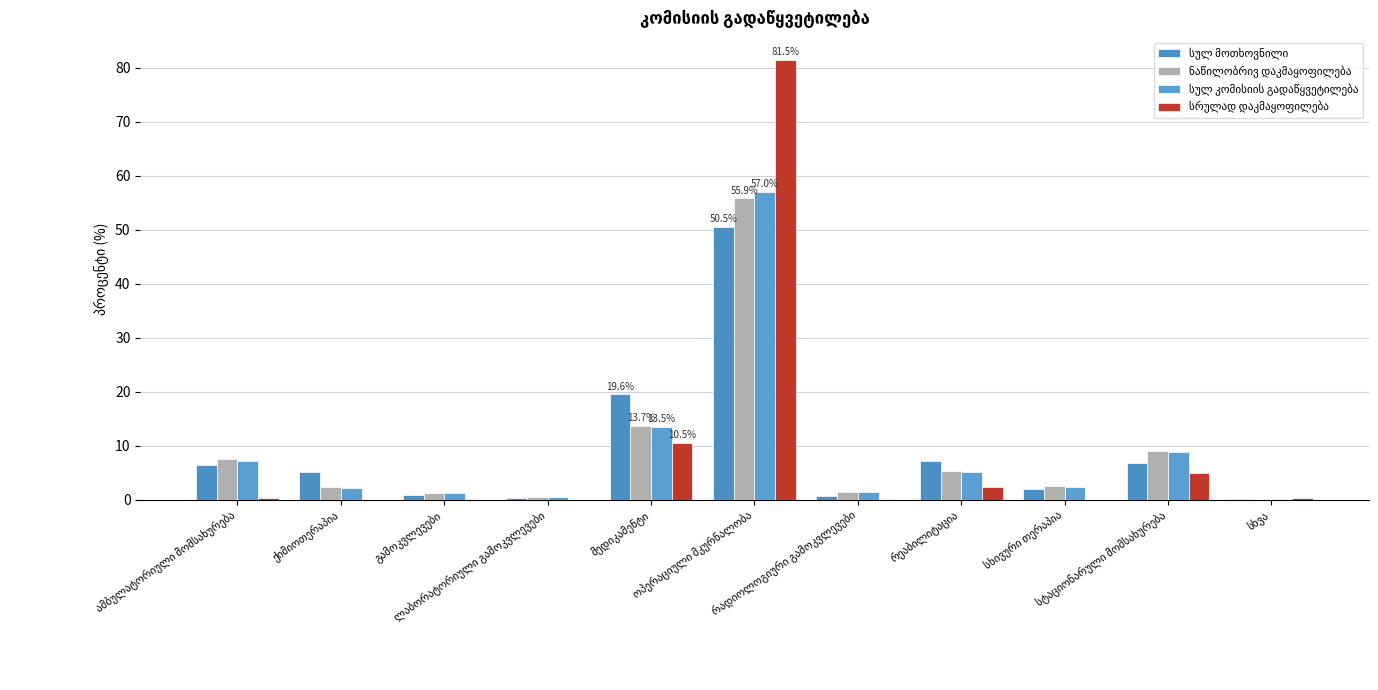

True or false: სრულად დაკმაყოფილება has a value of 0.0 at სხივური თერაპია.

True